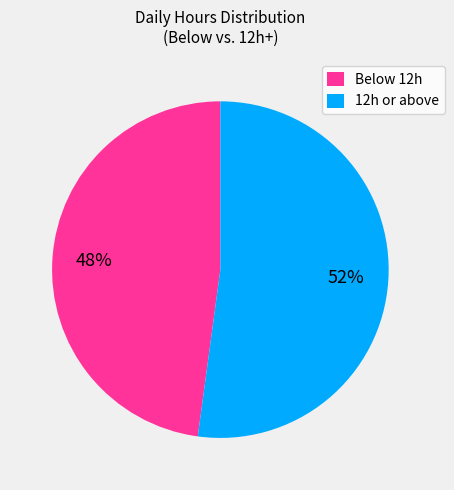

To the nearest percent, what is the average slice percentage?

50%